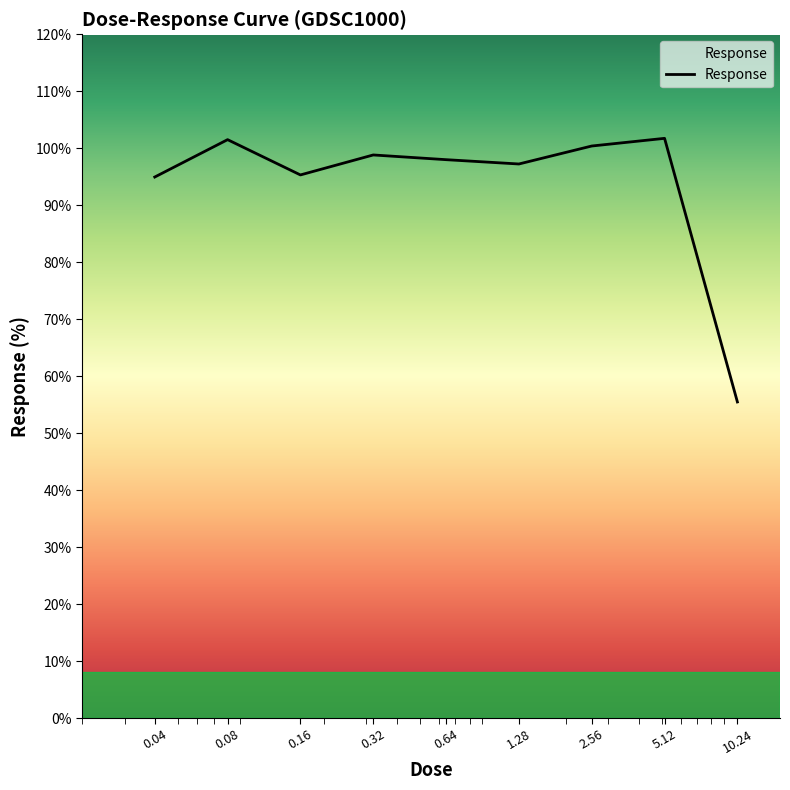

What is the greatest value displayed?

101.7